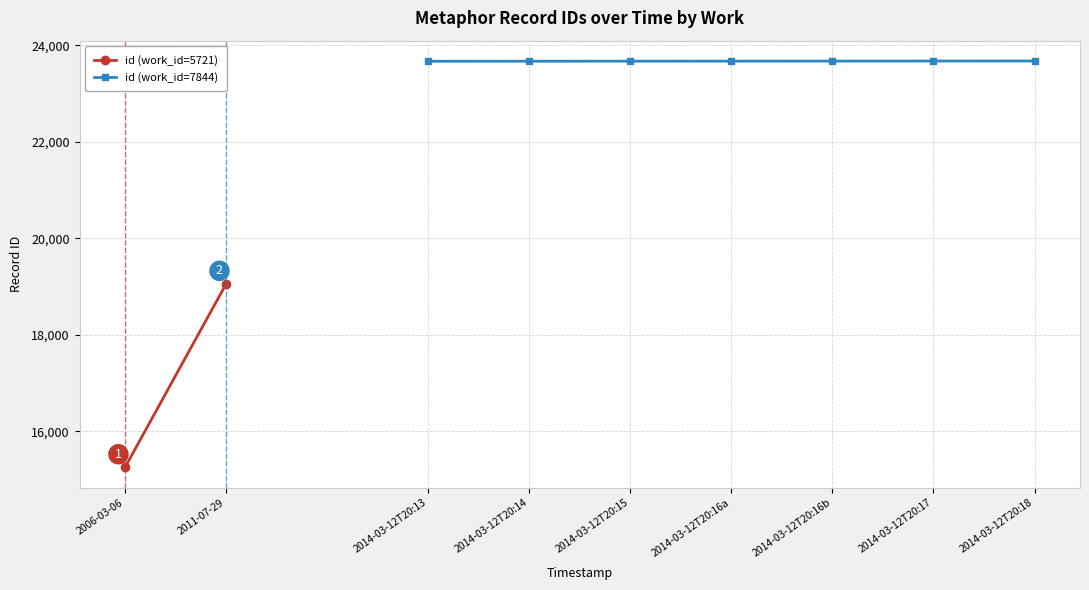

What is the maximum value for id (work_id=7844)?

23676